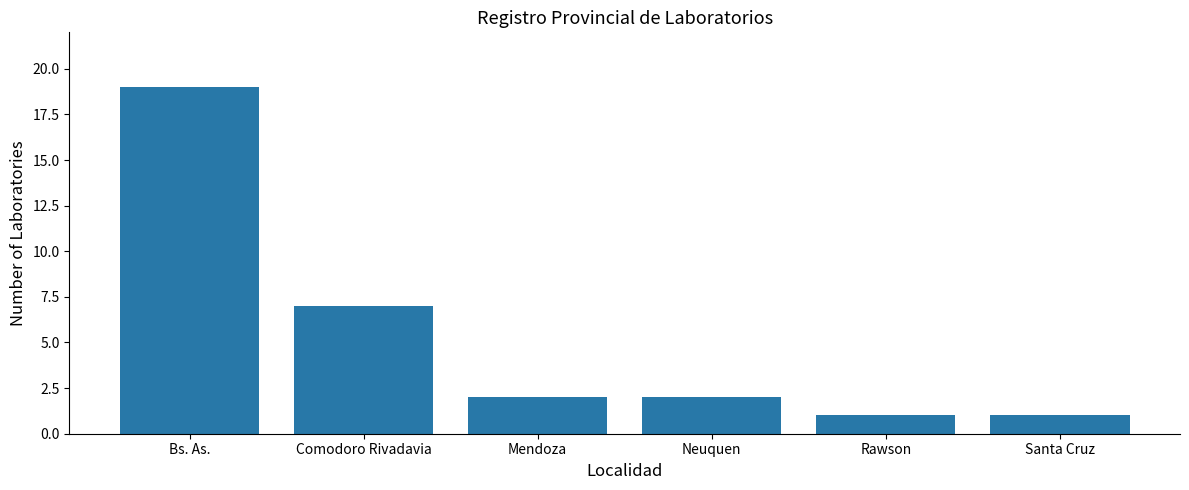

What is the difference between the values at Rawson and Comodoro Rivadavia?

6